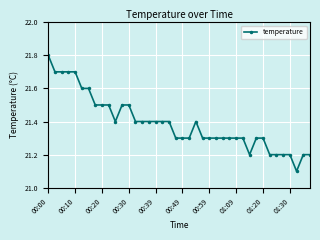

Count the values in the range 21 to 22.

40